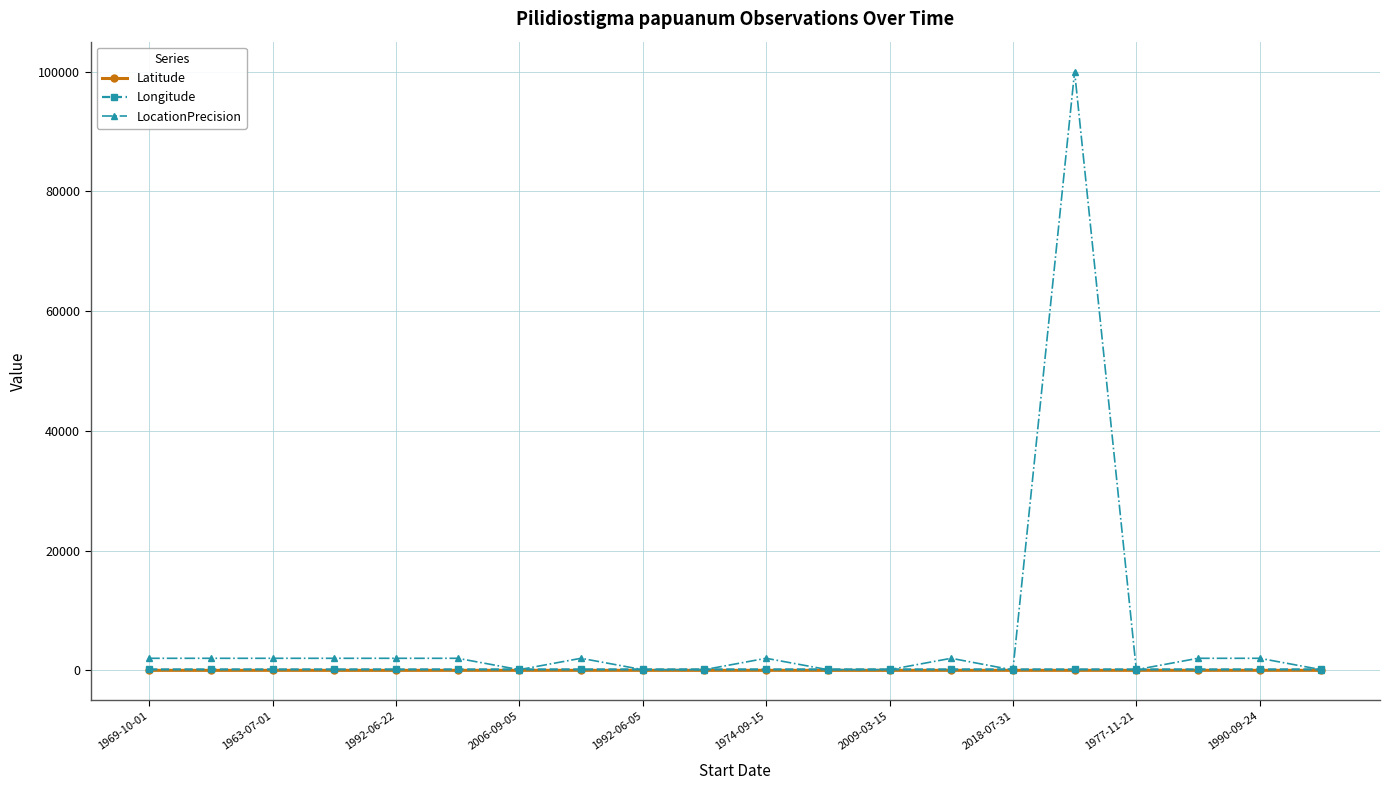

True or false: Latitude has more than 2 interior local peaks.

True